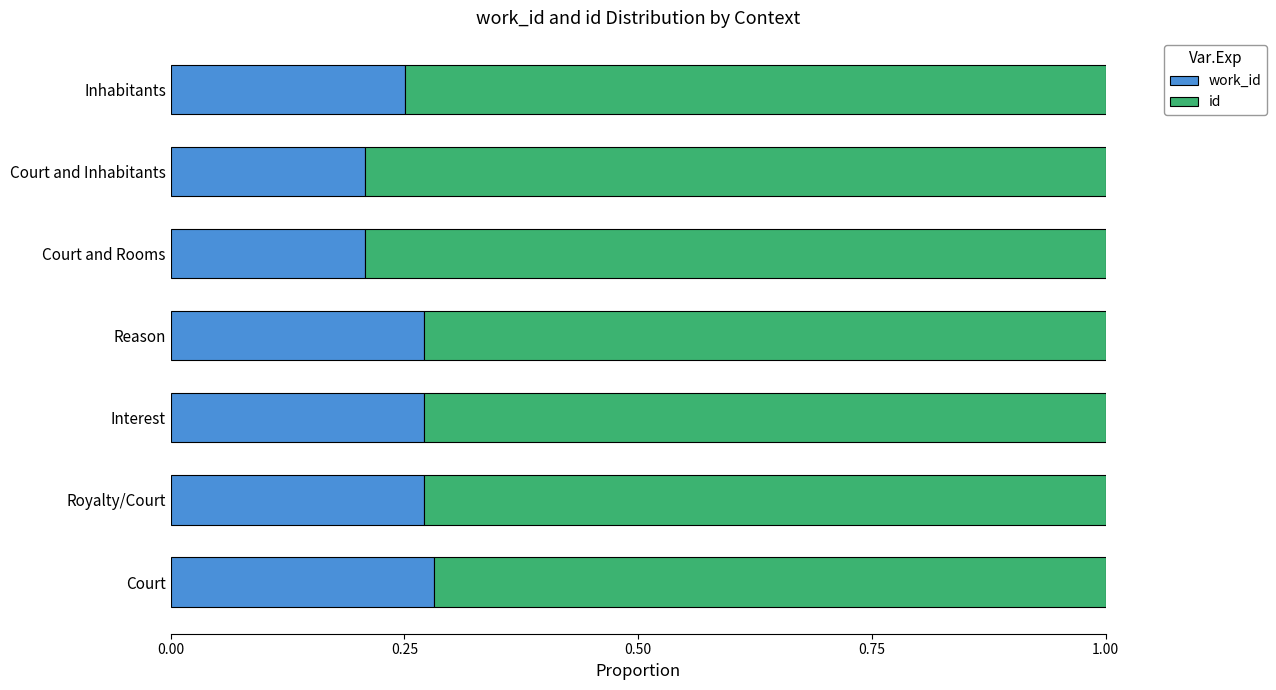

What is the total value across all series at Royalty/Court?

1.0